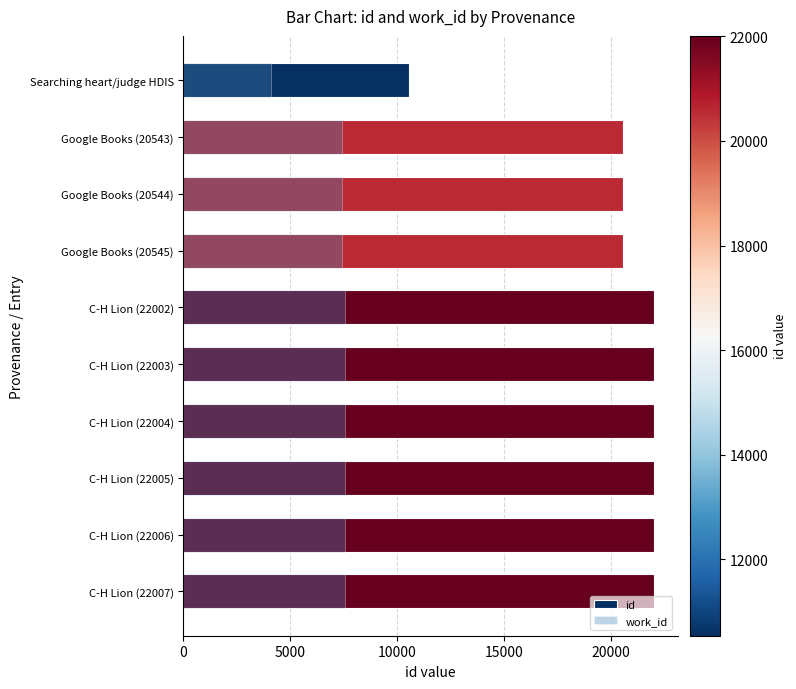

Count the number of data series in this chart.

2